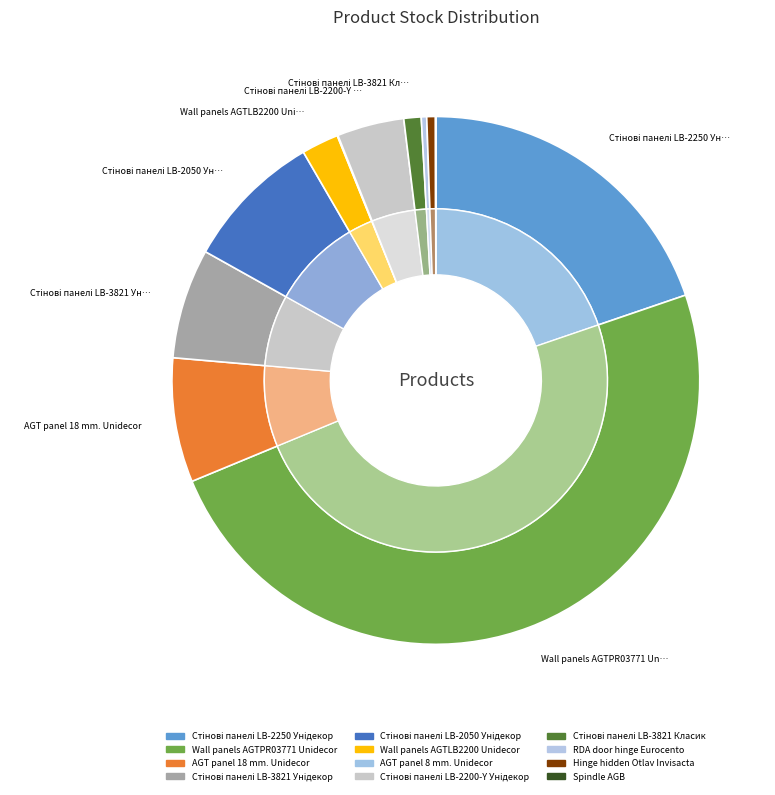

Which slice is the largest?

Wall panels AGTPR03771 Unidecor